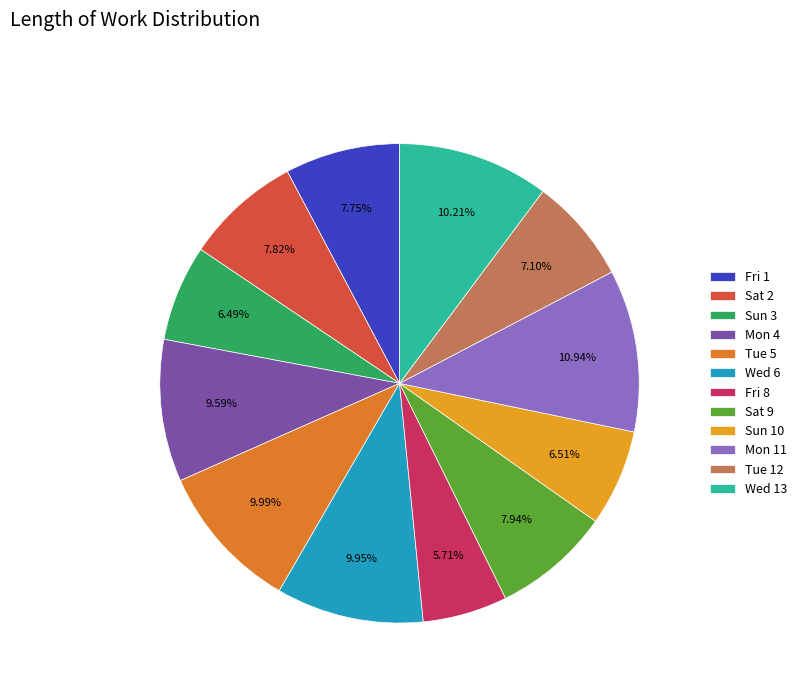

Rank the categories by value from lowest to highest.

Fri 8, Sun 3, Sun 10, Tue 12, Fri 1, Sat 2, Sat 9, Mon 4, Wed 6, Tue 5, Wed 13, Mon 11